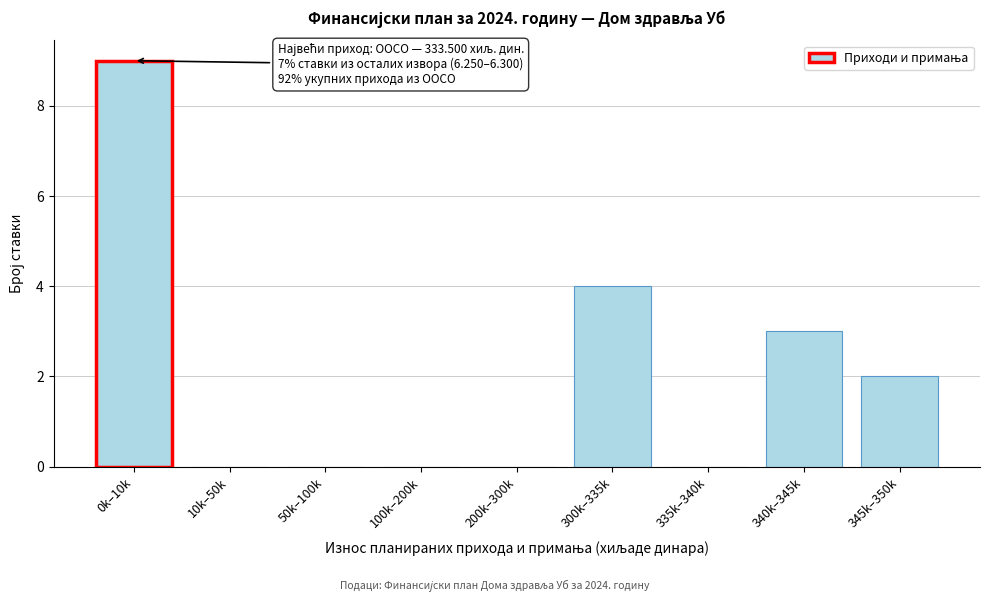

Reading left to right, what are all the values shown in this chart?

0k–10k=9	10k–50k=0	50k–100k=0	100k–200k=0	200k–300k=0	300k–335k=4	335k–340k=0	340k–345k=3	345k–350k=2